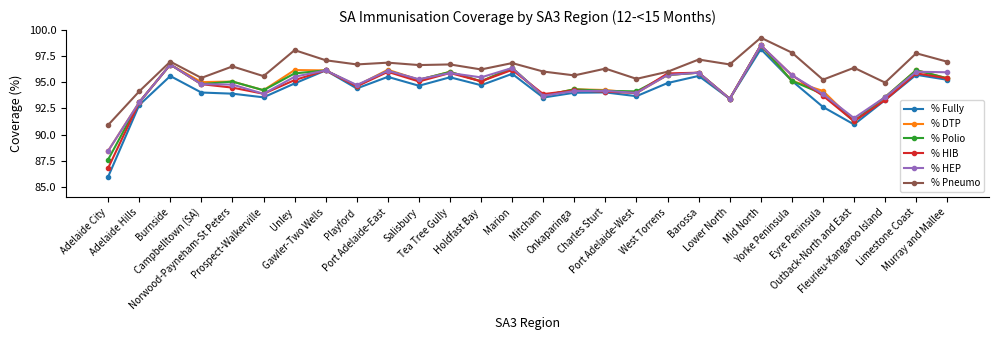

True or false: % Pneumo and % Fully cross at least once.

False